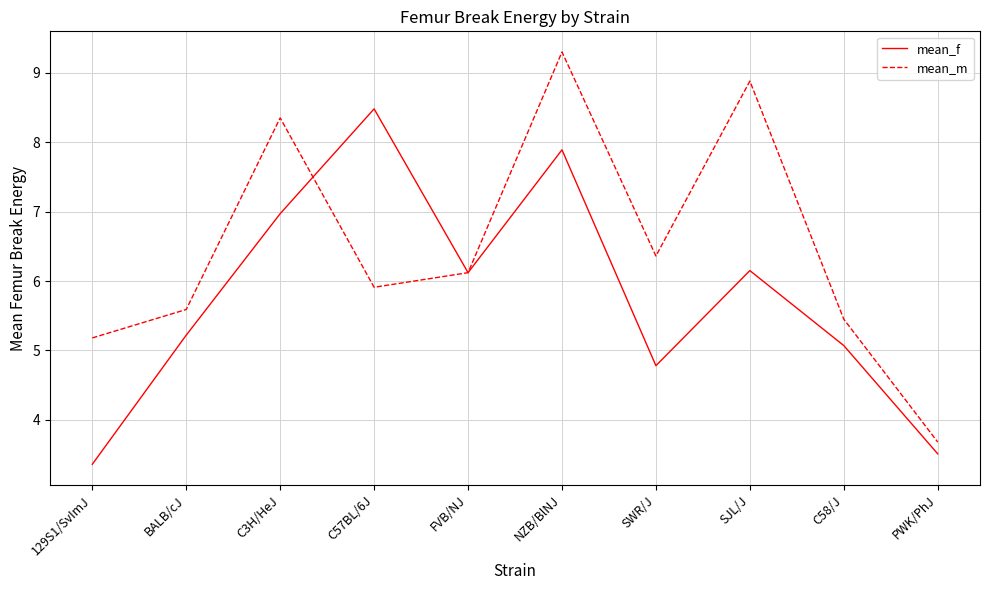

Is it true that mean_m equals 9.3 at NZB/BlNJ?

True